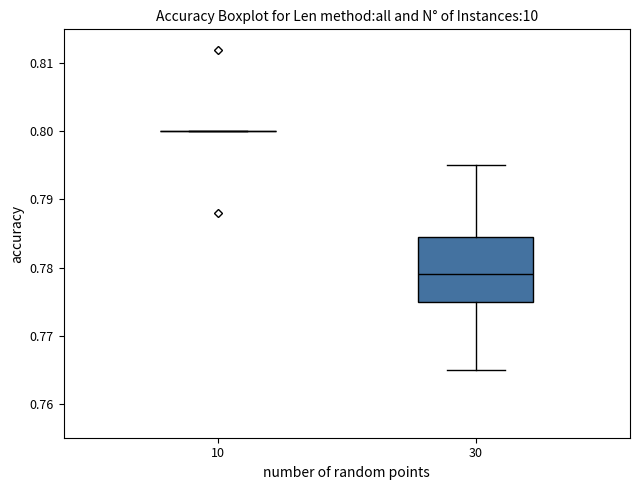

Reading left to right, read every box against the y-axis: the position of its median line, the range the box covers, and the ends of its whiskers. The values are not printed on the chart, so give them approximately, as read against the axis.

10: box collapsed to a line at 0.800, whiskers 0.800 to 0.800
30: median 0.779, box 0.775 to 0.785, whiskers 0.765 to 0.795